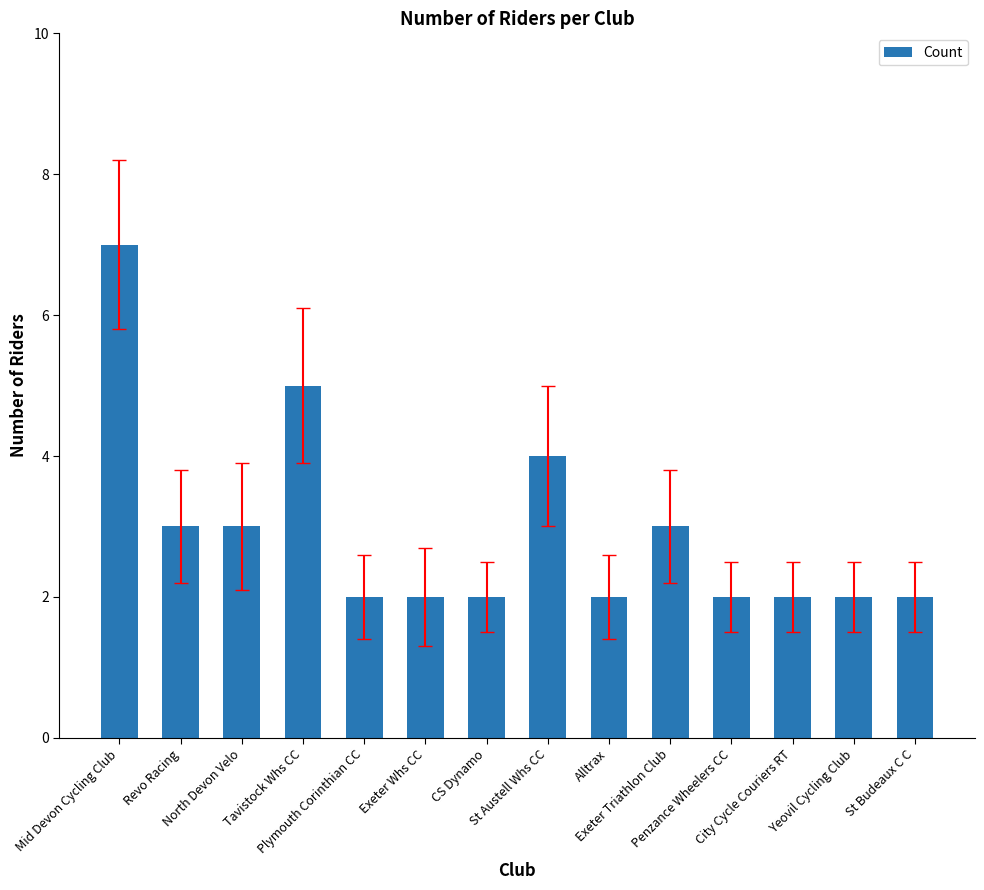

What is the difference between the maximum and second lowest values?

5